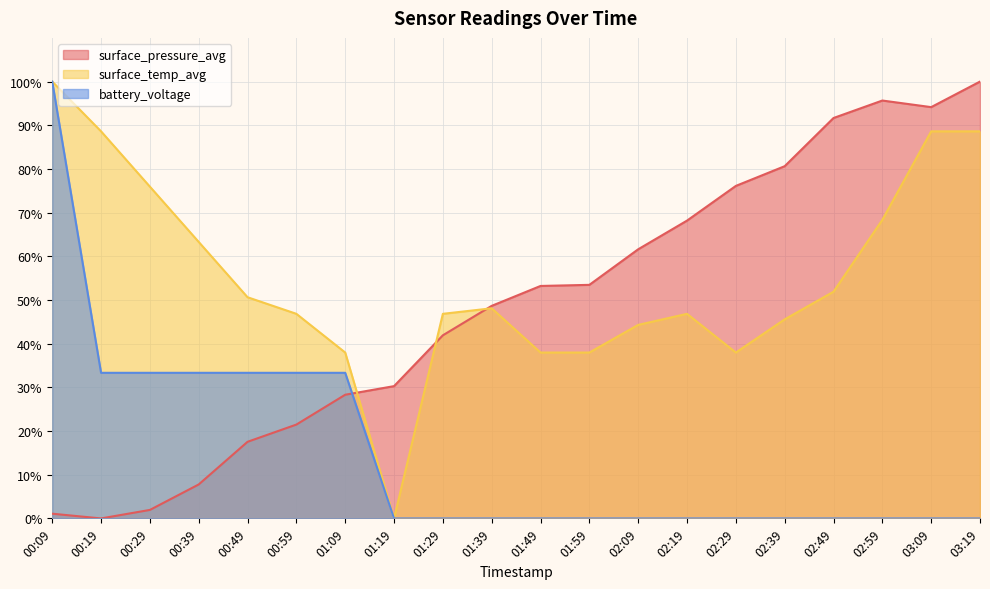

What is the label of the 2nd point from the right?

03:09